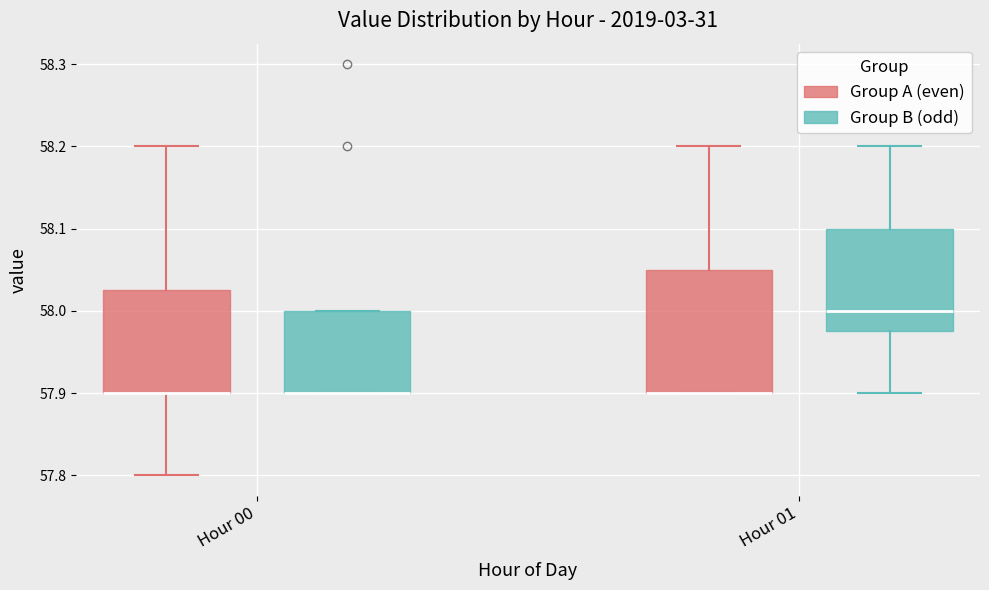

Reading left to right, transcribe this box plot: for each box, give where its median line is, the range the box spans, and where its two whiskers end, as read against the y-axis. The values are not printed on the chart, so give them approximately, as read against the axis.

Hour 00 (Group A (even)): median 57.90 (drawn on the box's lower edge), box 57.90 to 58.03, whiskers 57.80 to 58.20
Hour 00 (Group B (odd)): median 57.90 (drawn on the box's lower edge), box 57.90 to 58.00, whiskers 57.90 to 58.00
Hour 01 (Group A (even)): median 57.90 (drawn on the box's lower edge), box 57.90 to 58.05, whiskers 57.90 to 58.20
Hour 01 (Group B (odd)): median 58.00, box 57.98 to 58.10, whiskers 57.90 to 58.20